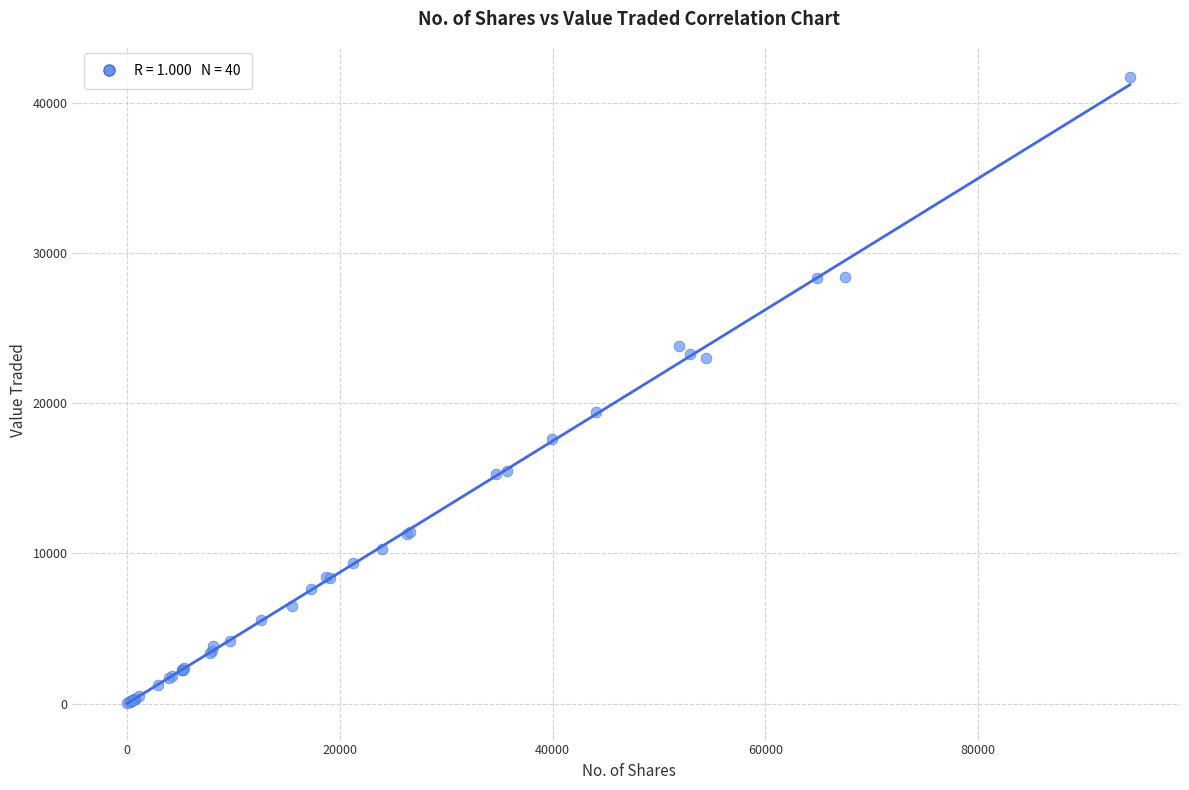

What Y value in the scatter plot is closest to 20859?

19382